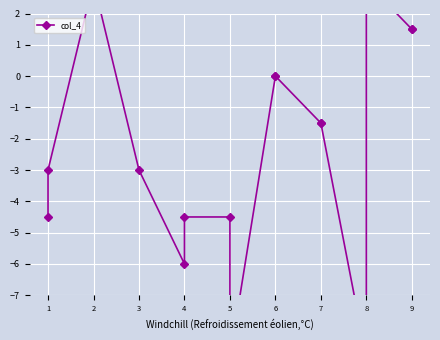

What is the average value?

-2.3